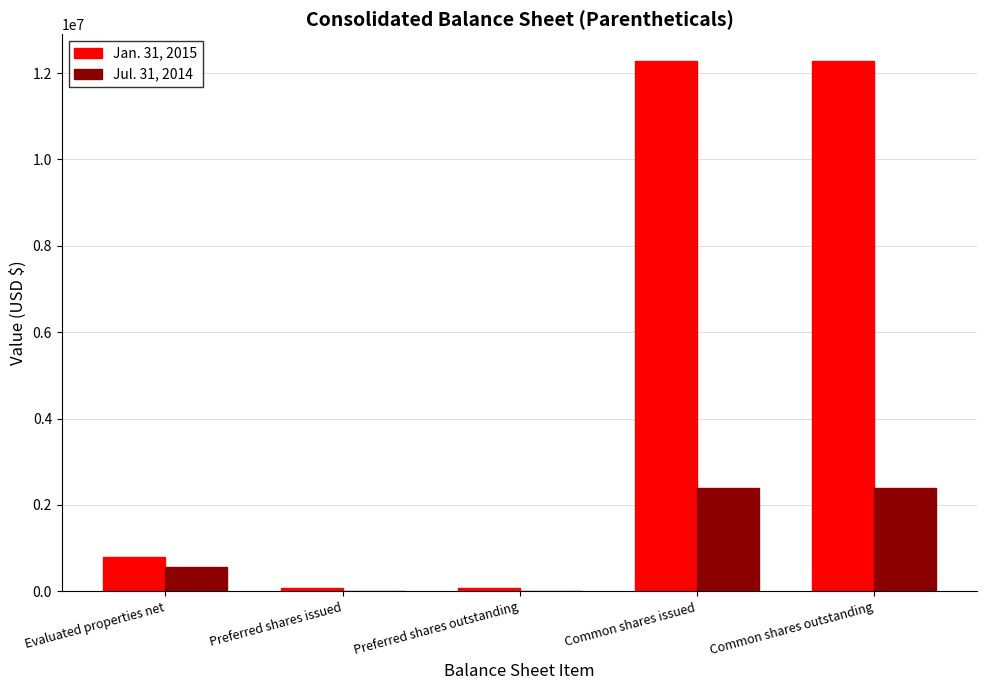

What is the total value across all series at Common shares issued?

14680254